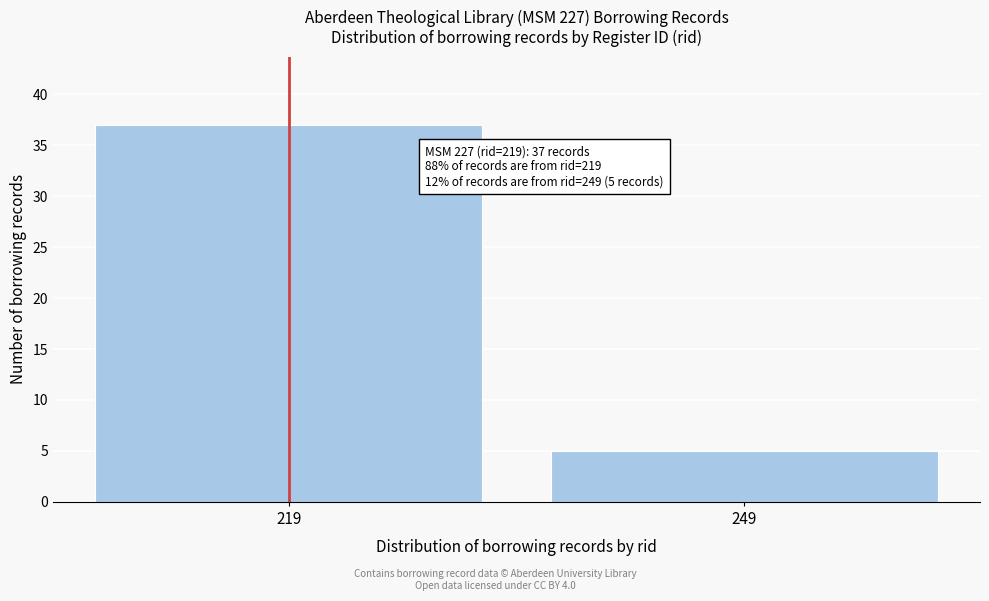

Reading right to left, what are all the values shown in this chart?

249=5	219=37